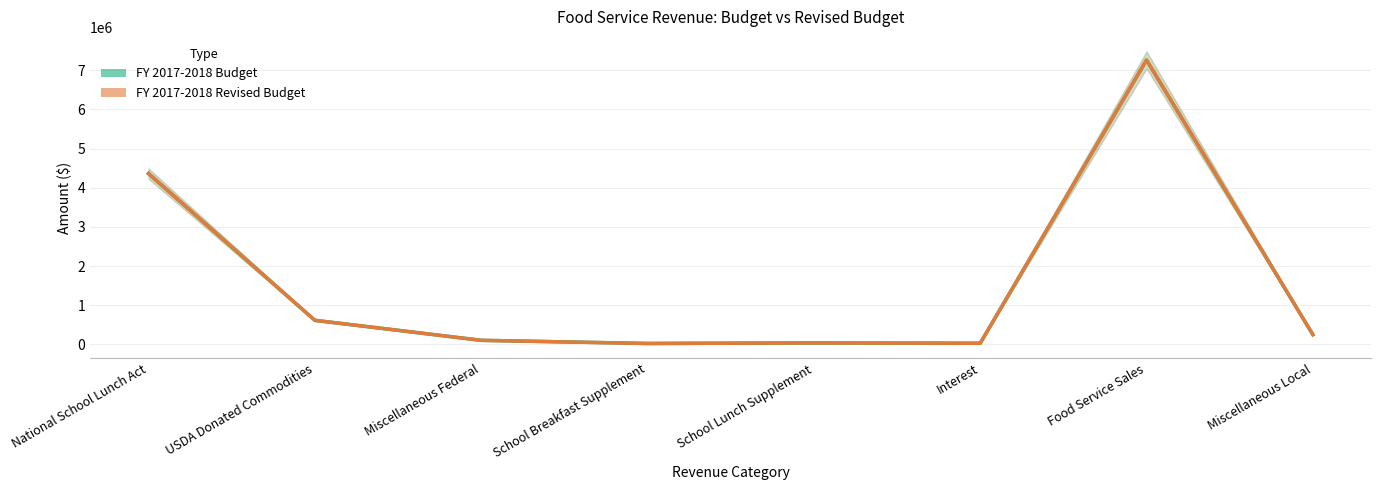

Is the value of FY 2017-2018 Budget at Miscellaneous Local greater than the value of FY 2017-2018 Revised Budget at School Breakfast Supplement?

Yes